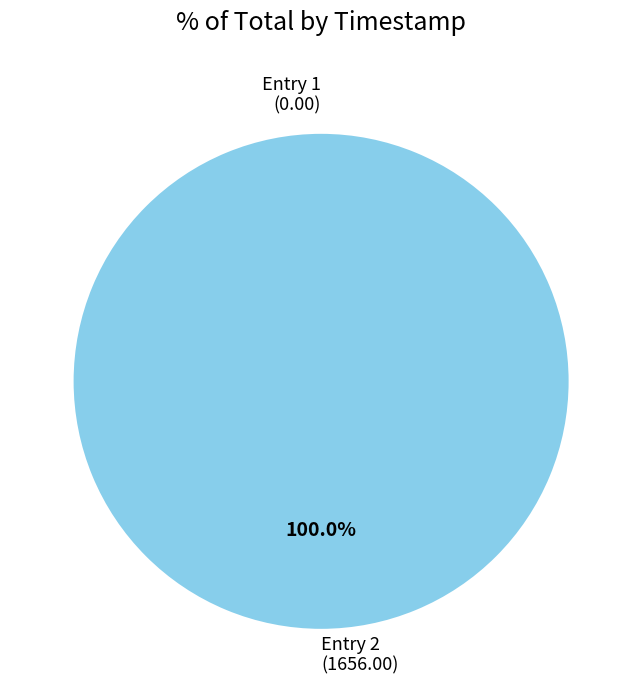

Is there any slice that represents more than half of the pie?

Yes